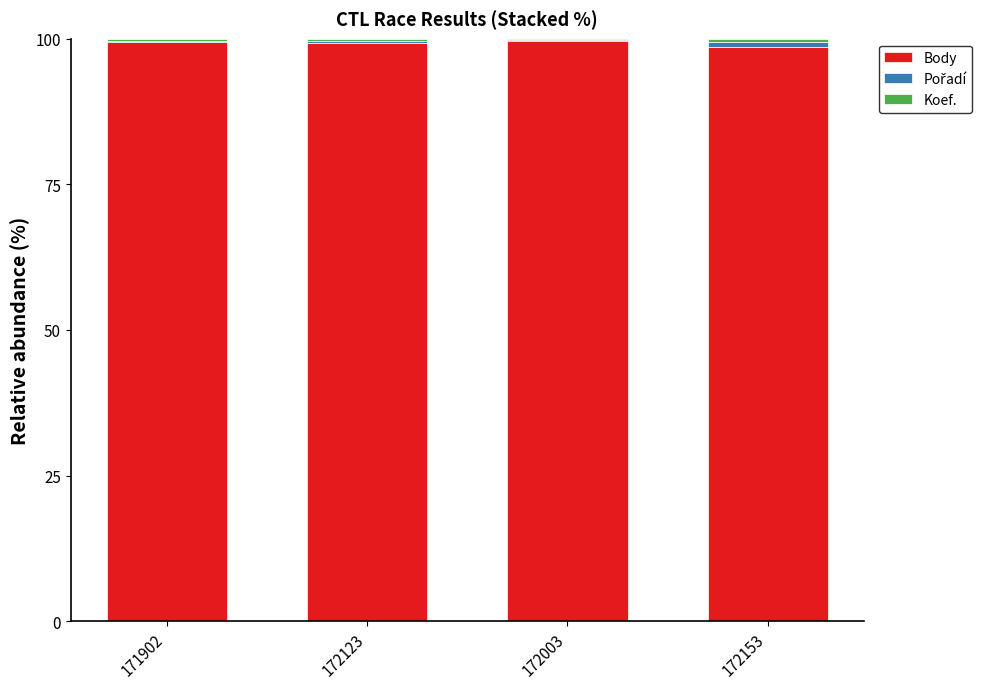

True or false: Body has a value of 161.7 at 172153.

False